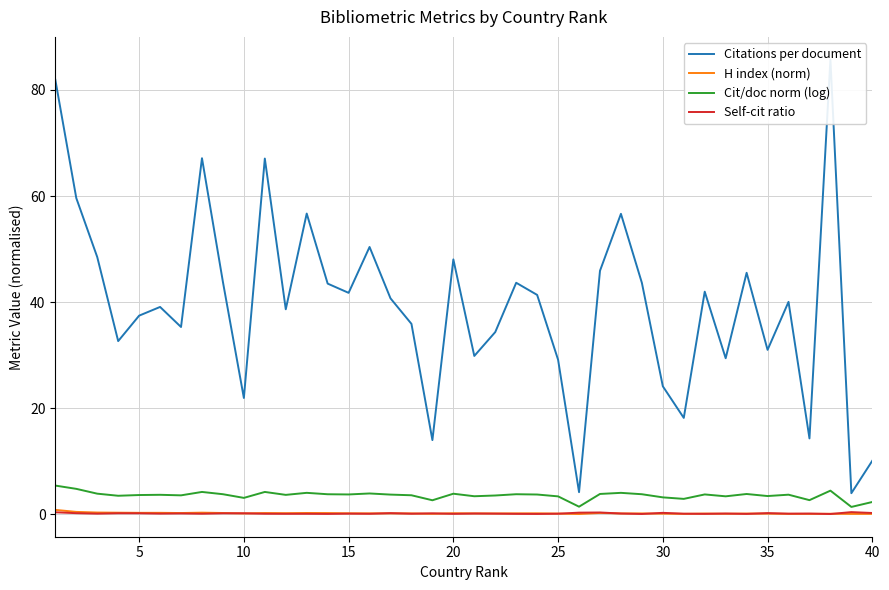

How many interior local valleys does the Self-cit ratio series have?

14